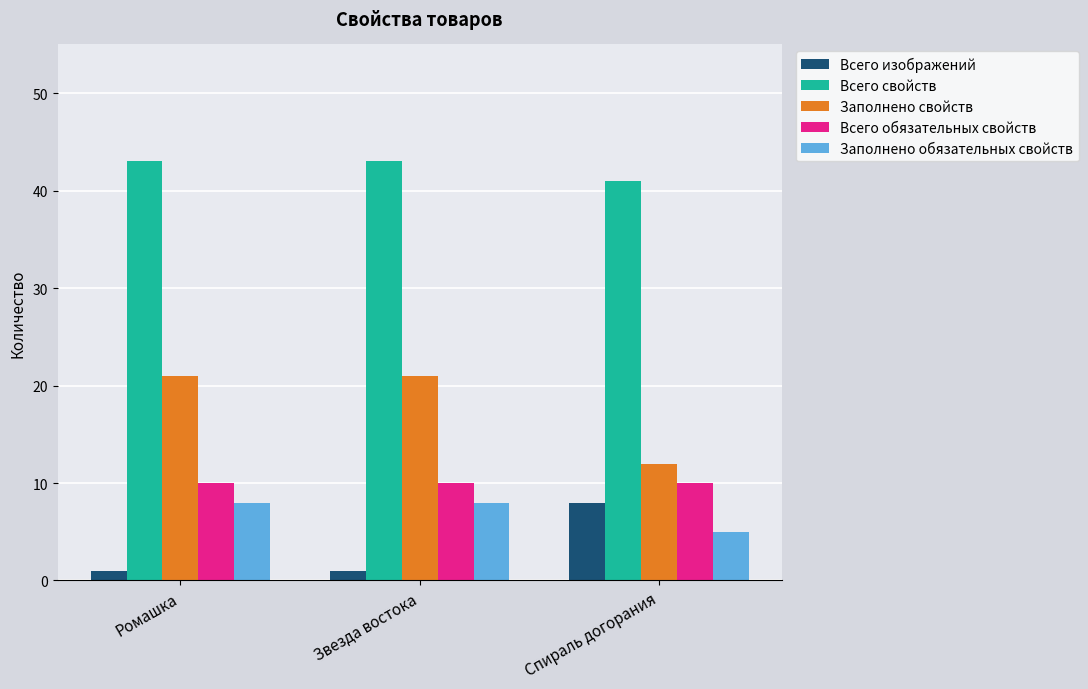

What is the highest value of the Всего изображений series?

8